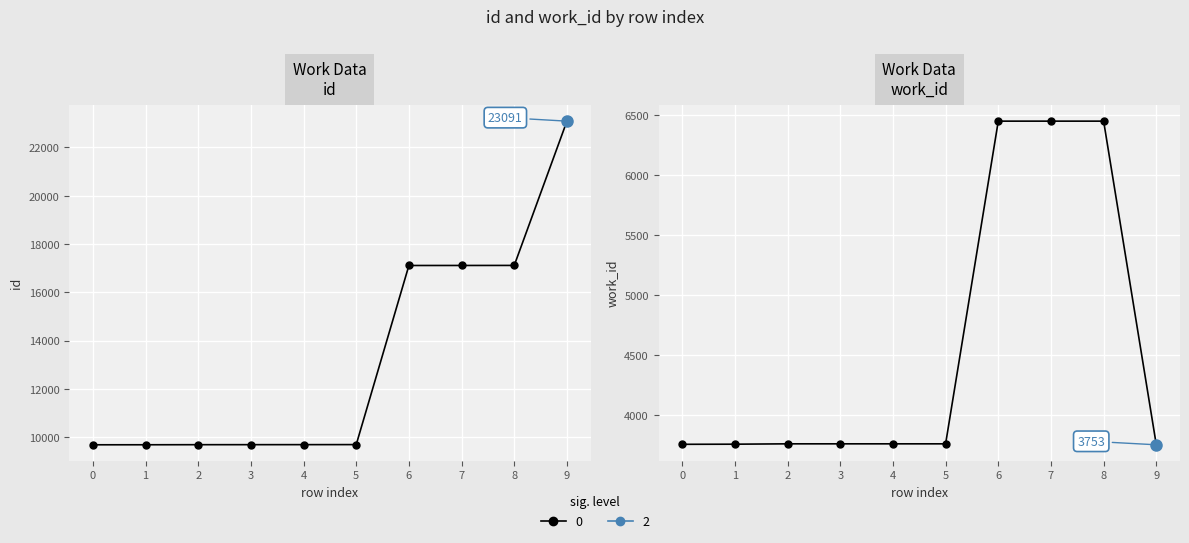

List the series in order of their overall mean, lowest first.

work_id, id